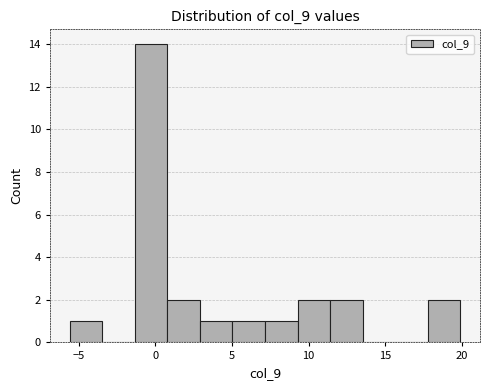

Reading left to right, transcribe this chart: for each bar, give the range it covers on the x-axis and its height. Neither the bar edges nor the heights are printed on the chart, so give them approximately, as read against the axes.

-5.5 to -3.5: 1
-3.5 to -1.5: 0
-1.5 to 1.0: 14
1.0 to 3.0: 2
3.0 to 5.0: 1
5.0 to 7.0: 1
7.0 to 9.5: 1
9.5 to 11.5: 2
11.5 to 13.5: 2
13.5 to 15.5: 0
15.5 to 18.0: 0
18.0 to 20.0: 2